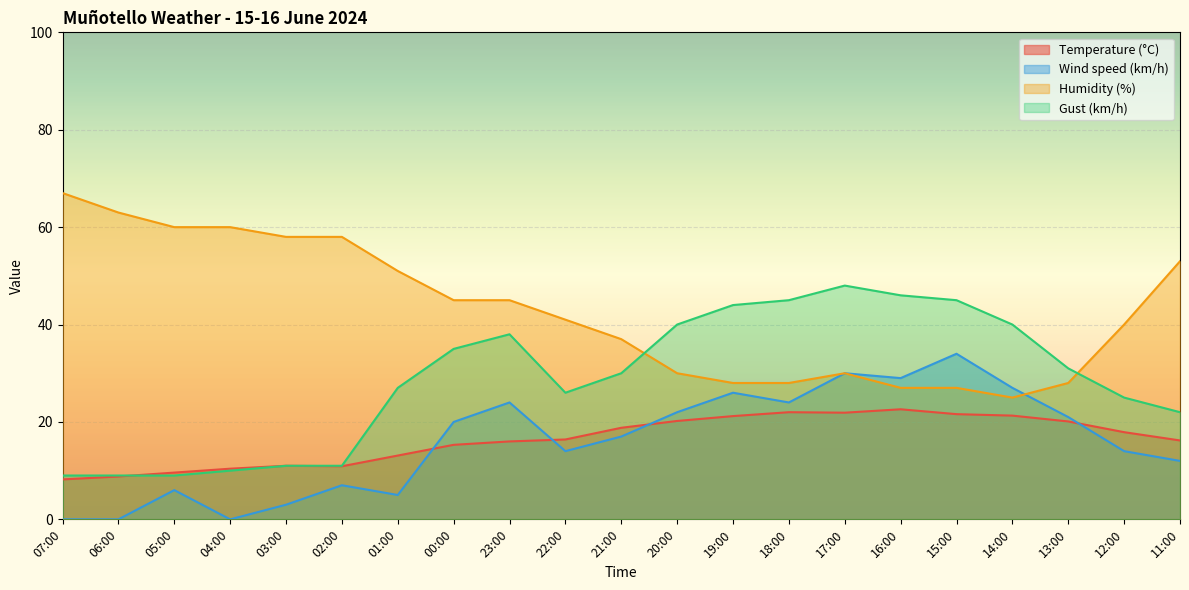

Which has a higher value, 03:00 or 12:00?

12:00